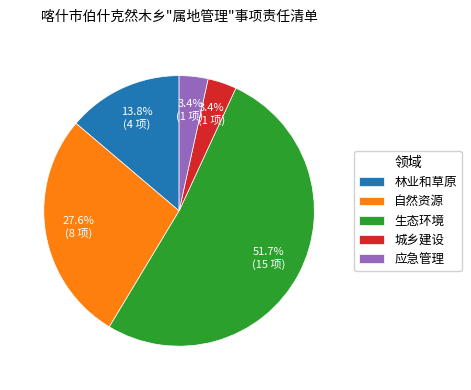

Is it true that 自然资源 is 28% of the pie?

True